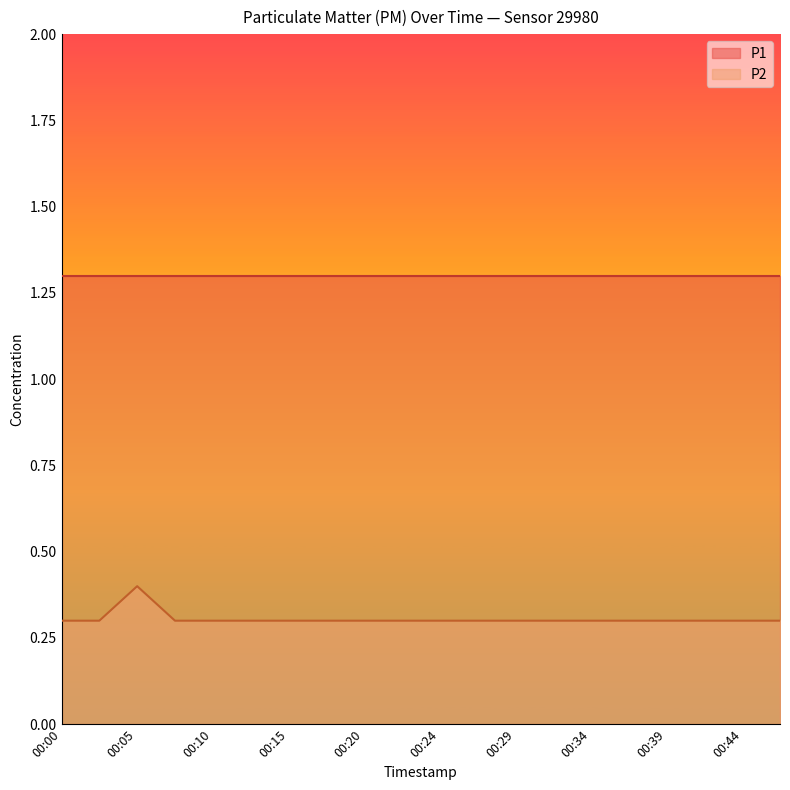

List the labels in order of value, smallest first.

00:00, 00:03, 00:08, 00:10, 00:12, 00:15, 00:17, 00:20, 00:22, 00:24, 00:27, 00:29, 00:32, 00:34, 00:37, 00:39, 00:41, 00:44, 00:46, 00:05